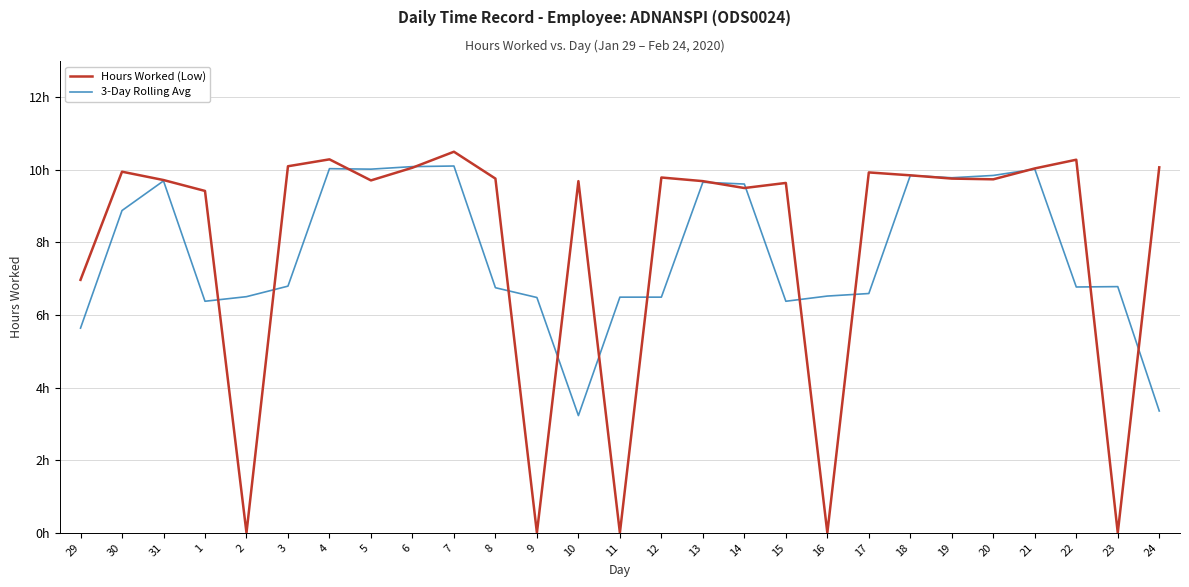

What are all the series names shown in the legend?

Hours Worked (Low), 3-Day Rolling Avg